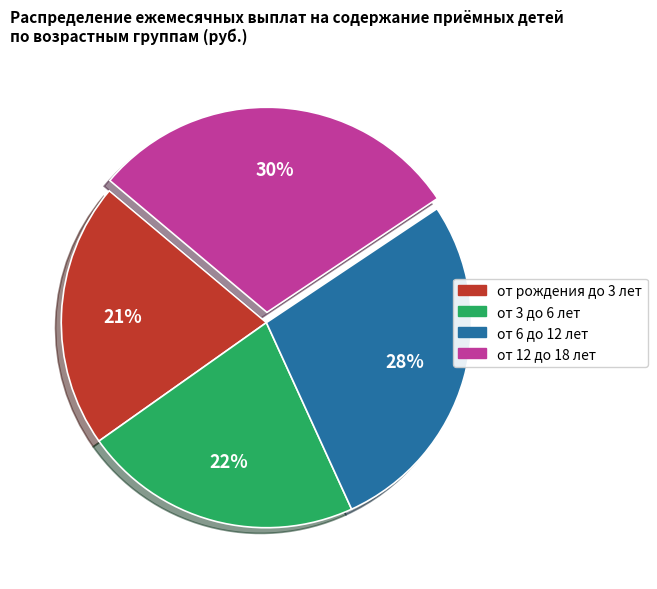

To the nearest percent, what is the combined percentage of от 3 до 6 лет and от рождения до 3 лет?

43%